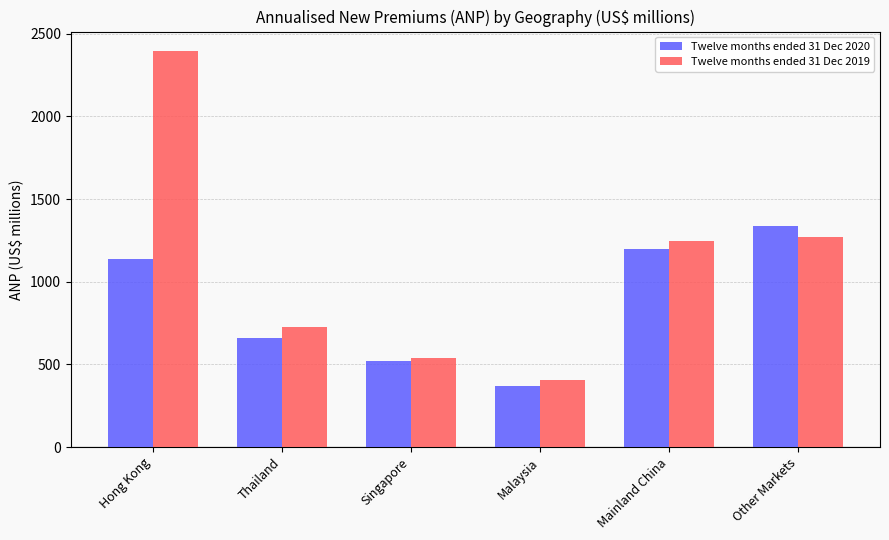

At which category is the sum across all series the highest?

Hong Kong